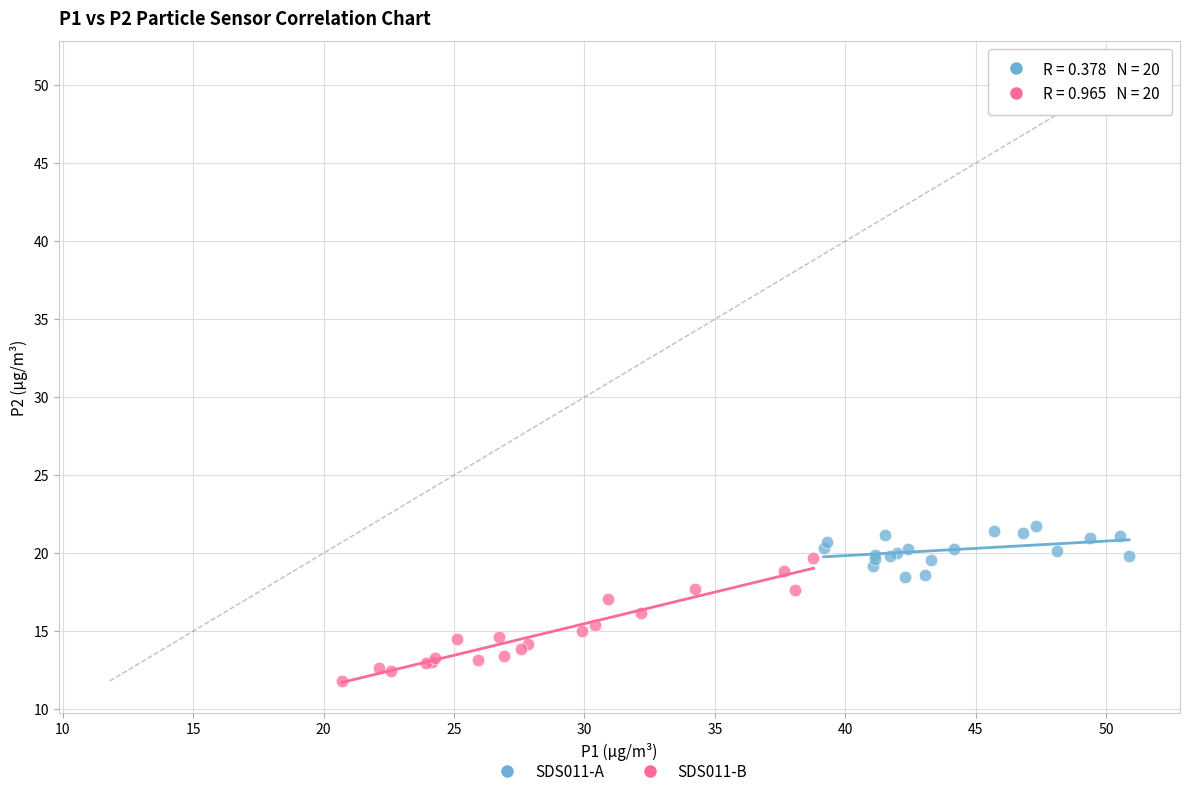

Which series contains the highest Y value?

SDS011-A